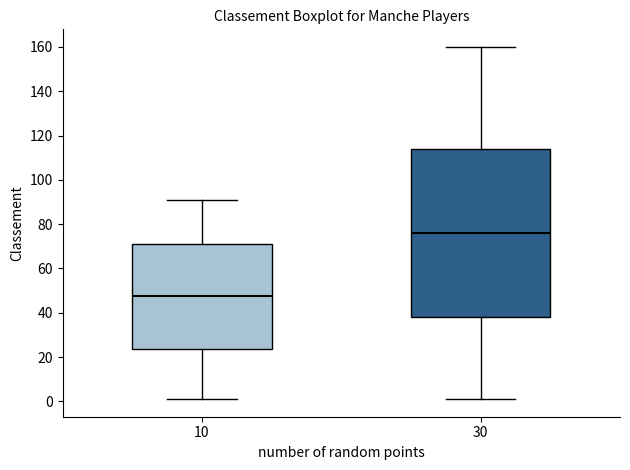

Reading left to right, read every box against the y-axis: the position of its median line, the range the box covers, and the ends of its whiskers. The values are not printed on the chart, so give them approximately, as read against the axis.

10: median 48, box 24 to 72, whiskers 2 to 92
30: median 76, box 38 to 114, whiskers 2 to 160